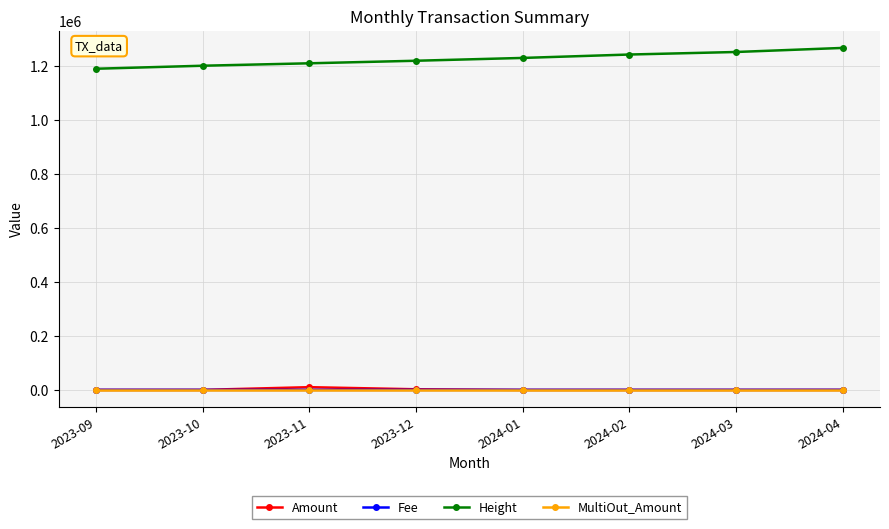

What is the average value of the Height series?

1225371.0